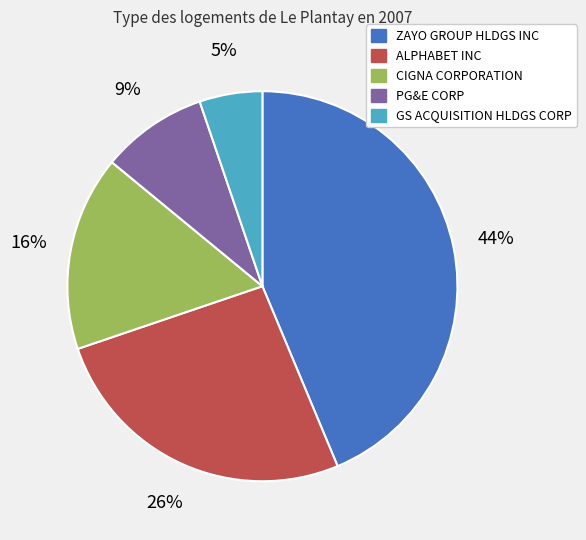

Do PG&E CORP and CIGNA CORPORATION together represent more than half of the pie?

No